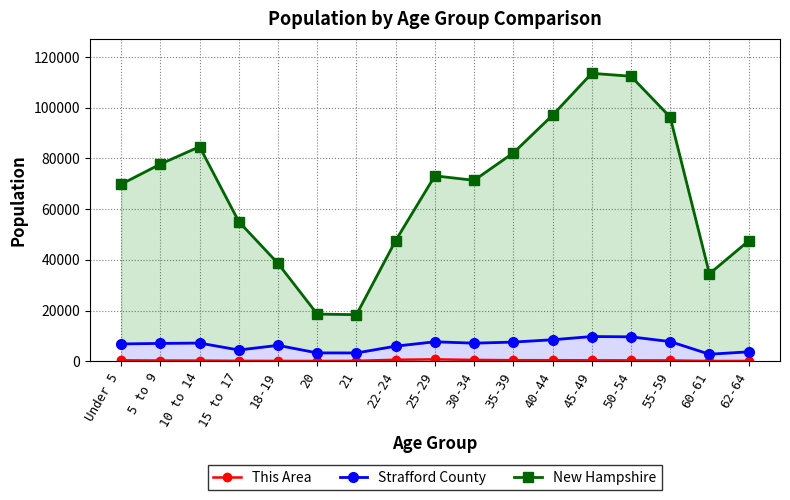

How many lines are shown in the chart?

3